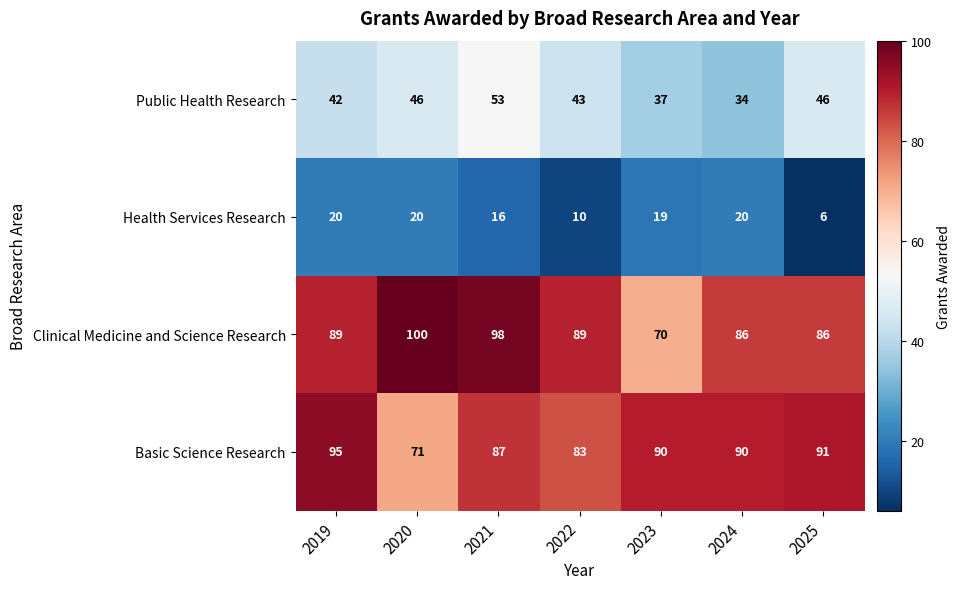

At which label does Public Health Research reach its peak?

2021